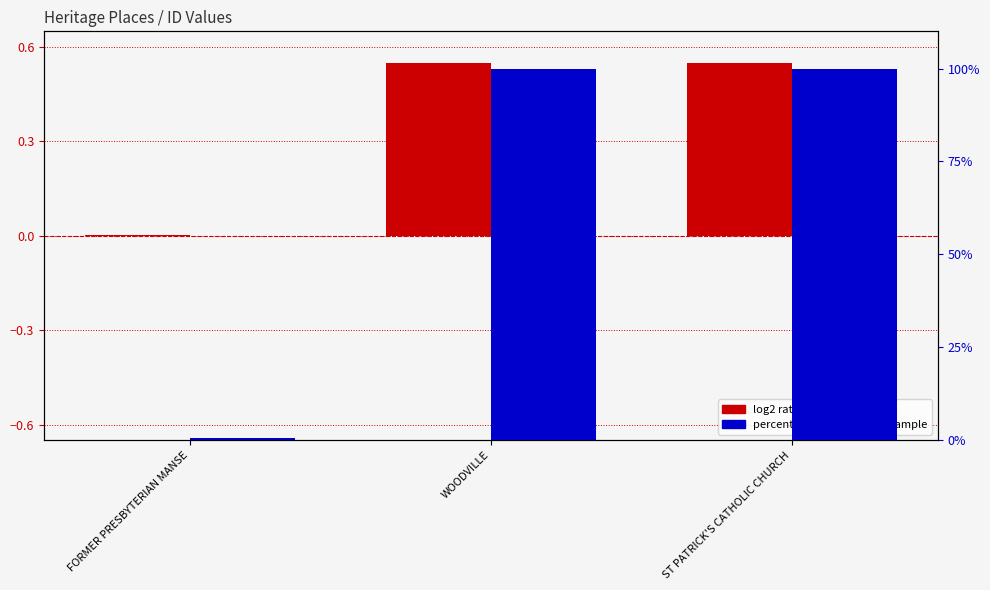

What is the label of the 2nd bar from the left?

WOODVILLE